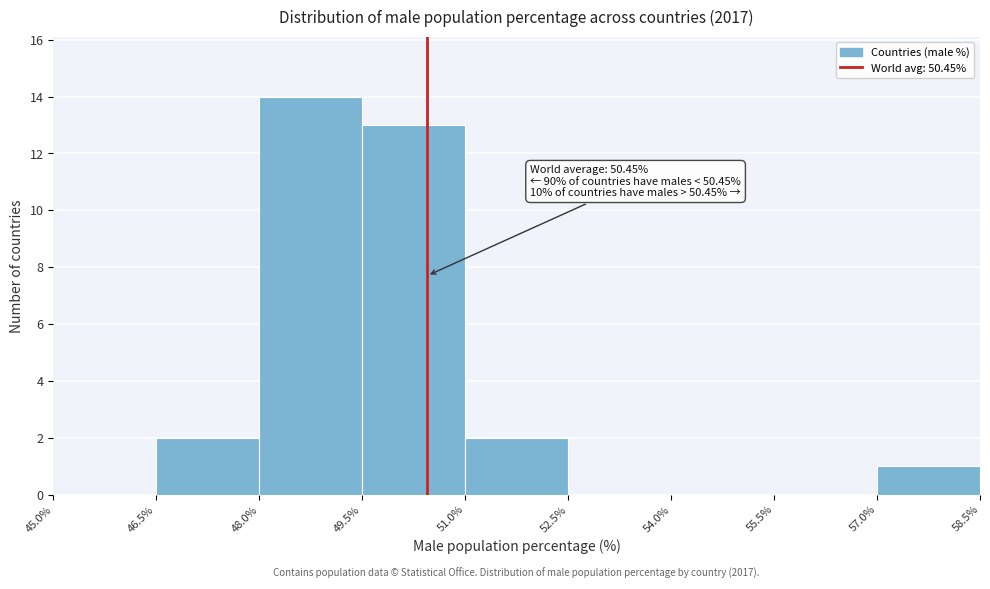

Over which range of the x-axis is the bar tallest?

48.0% to 49.5%